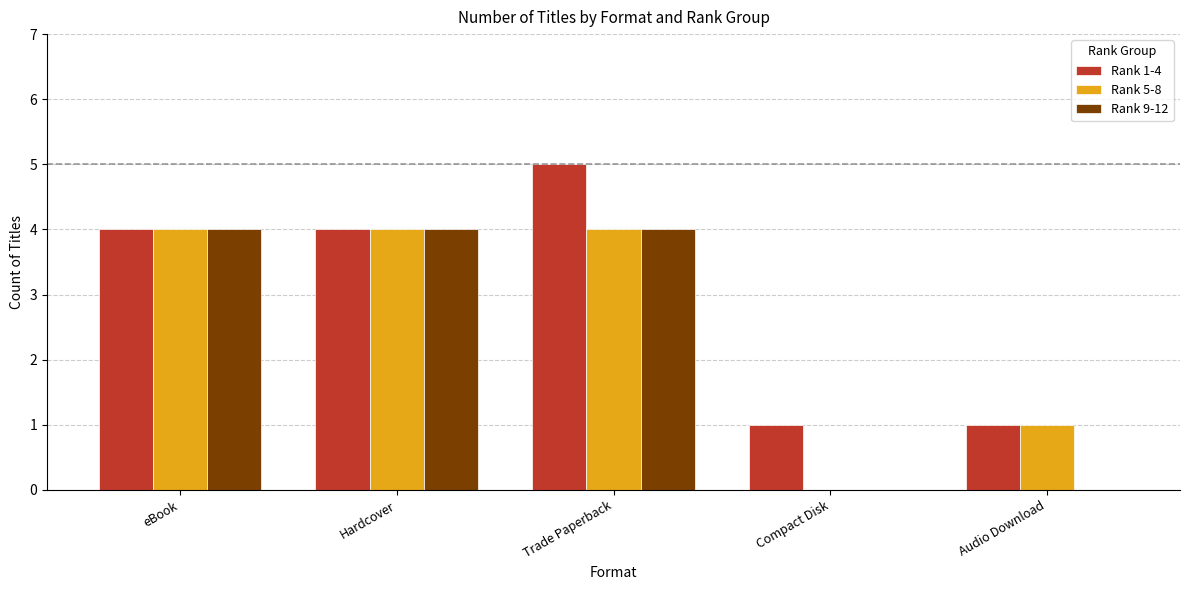

Reading left to right, what are all the values shown in this chart?

Rank 1-4: 4	4	5	1	1
Rank 5-8: 4	4	4	0	1
Rank 9-12: 4	4	4	0	0